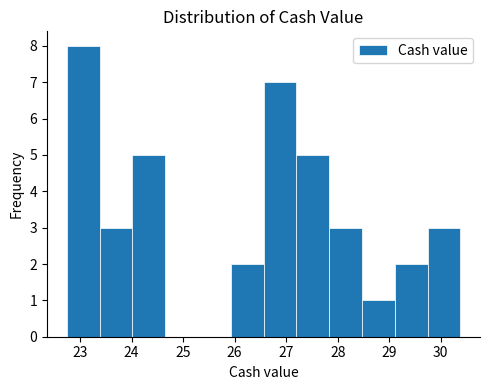

Which range on the x-axis has the tallest bar?

22.7 to 23.4